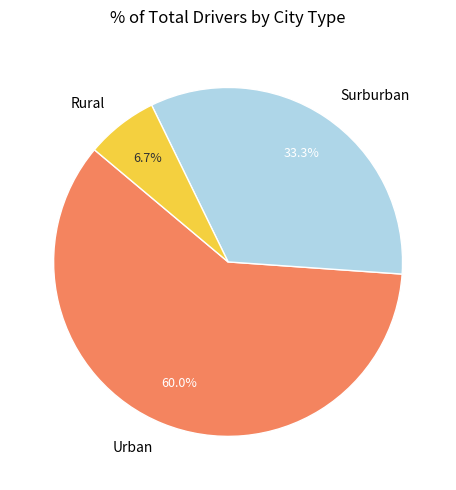

Between Rural and Surburban, which is larger?

Surburban